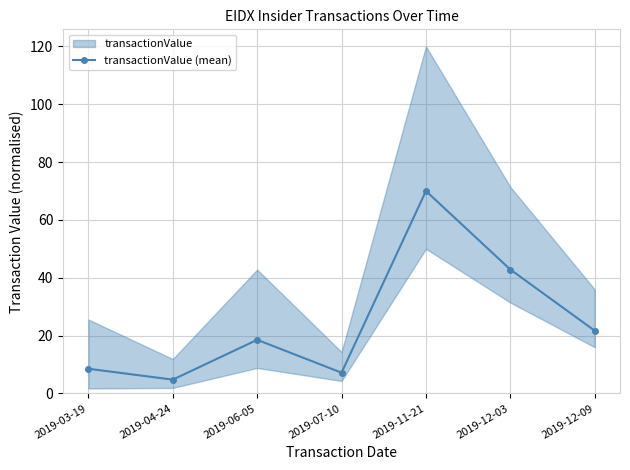

Where does the data first go above 18?

2019-06-05